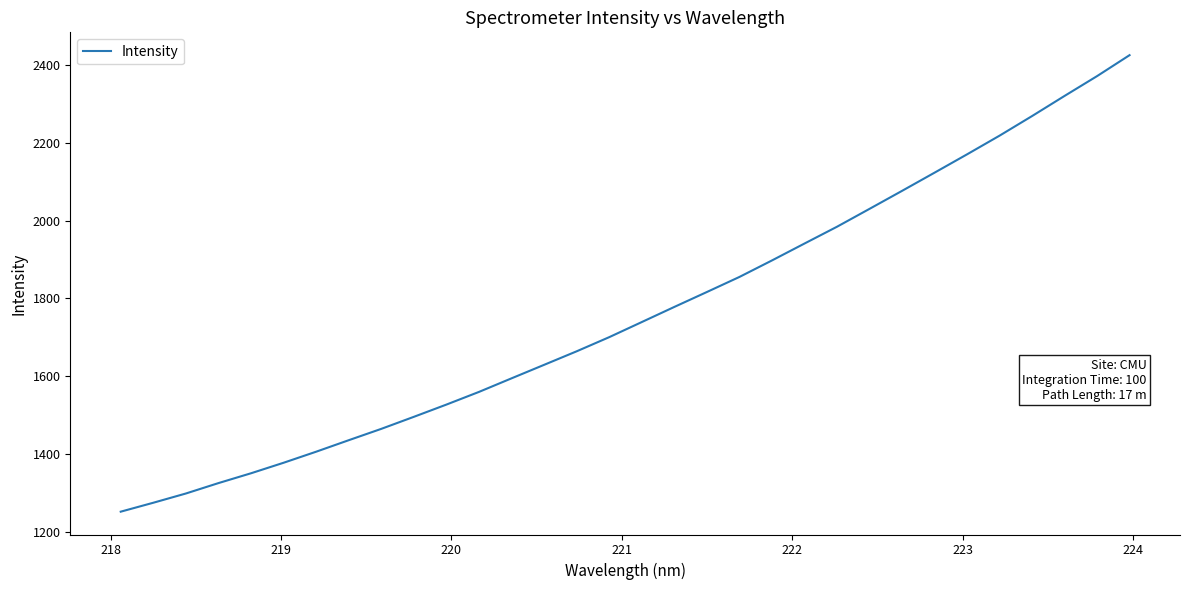

What is the difference between the maximum and minimum values?

1174.0